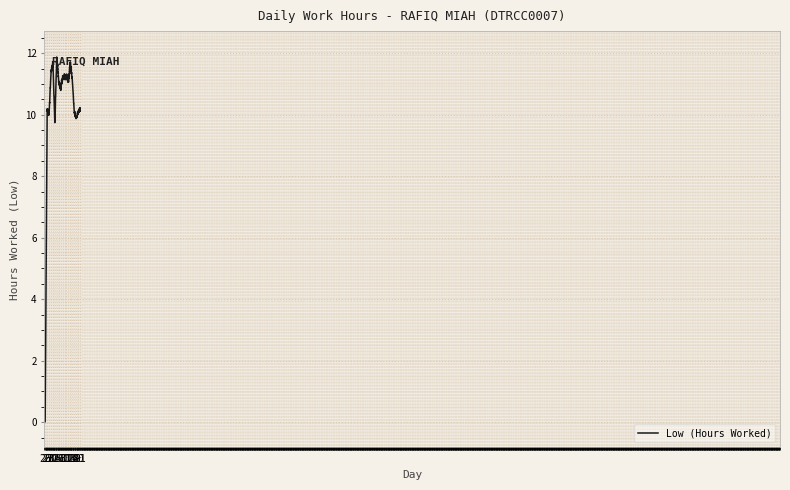

What is the maximum value shown in the chart?

11.9